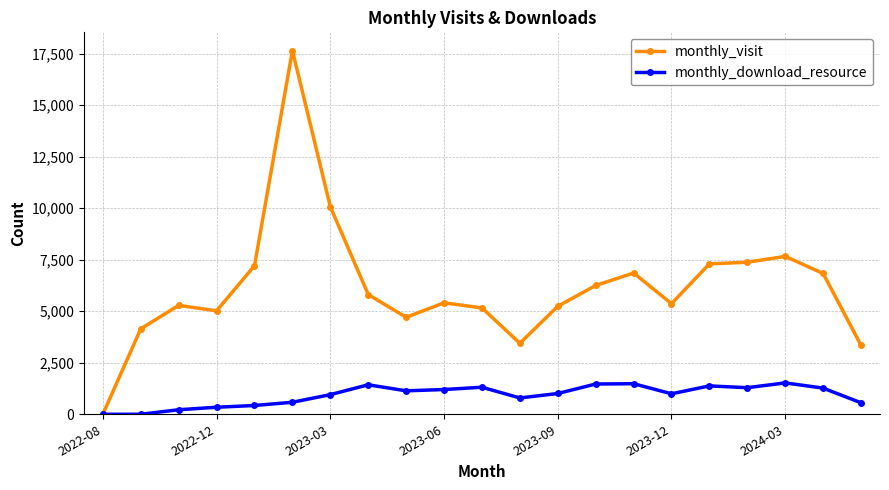

How many series are shown in this chart?

2